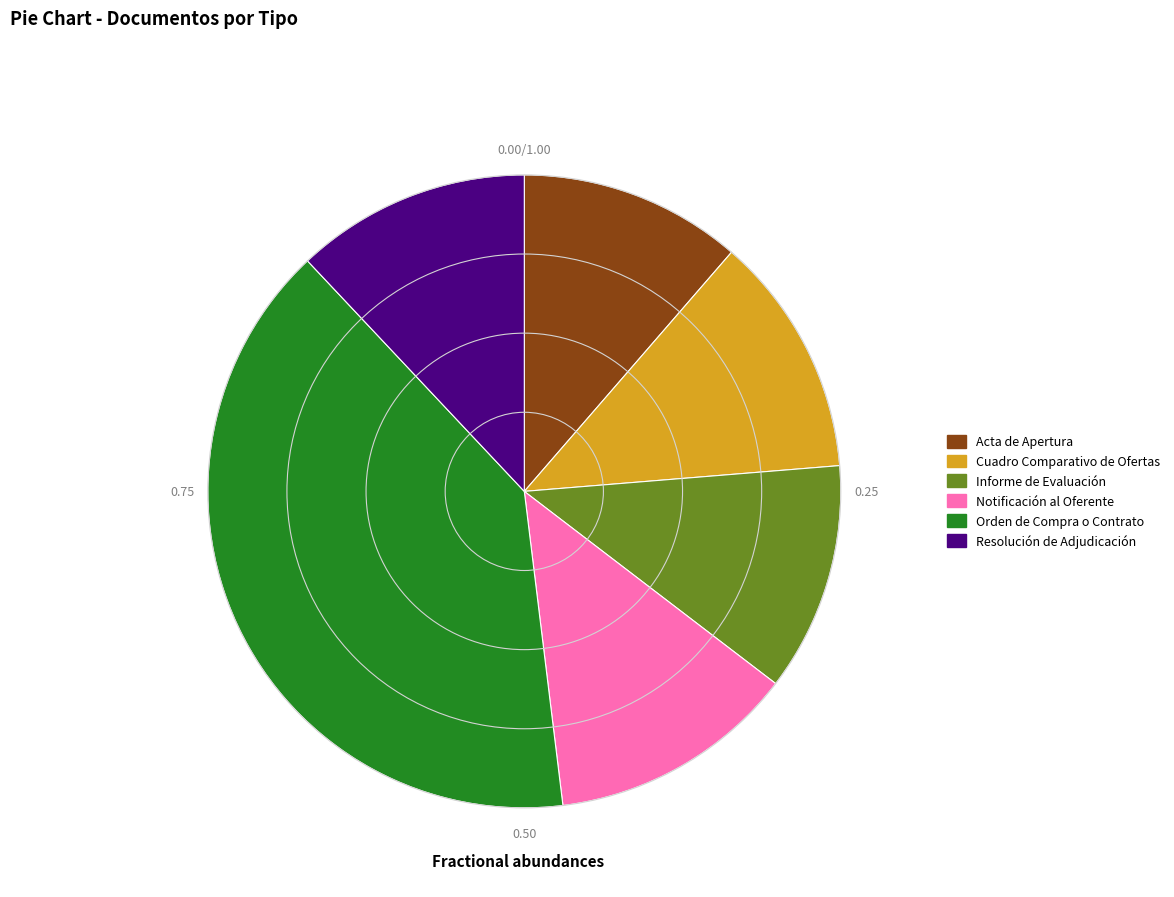

Do Resolución de Adjudicación and Cuadro Comparativo de Ofertas together represent more than half of the pie?

No